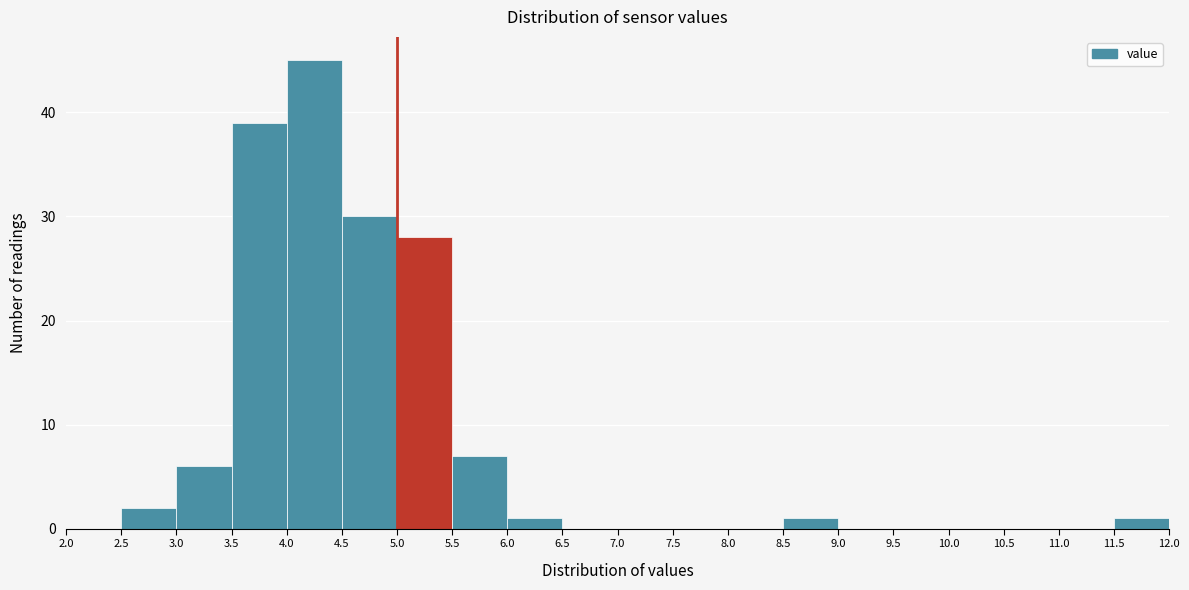

Reading left to right, transcribe this chart: for each bar, give the range it covers on the x-axis and its height. The values are not printed on the chart, so give them approximately, as read against the axis.

2.0 to 2.5: 0
2.5 to 3.0: 2
3.0 to 3.5: 6
3.5 to 4.0: 39
4.0 to 4.5: 45
4.5 to 5.0: 30
5.0 to 5.5: 28
5.5 to 6.0: 7
6.0 to 6.5: 1
6.5 to 7.0: 0
7.0 to 7.5: 0
7.5 to 8.0: 0
8.0 to 8.5: 0
8.5 to 9.0: 1
9.0 to 9.5: 0
9.5 to 10.0: 0
10.0 to 10.5: 0
10.5 to 11.0: 0
11.0 to 11.5: 0
11.5 to 12.0: 1